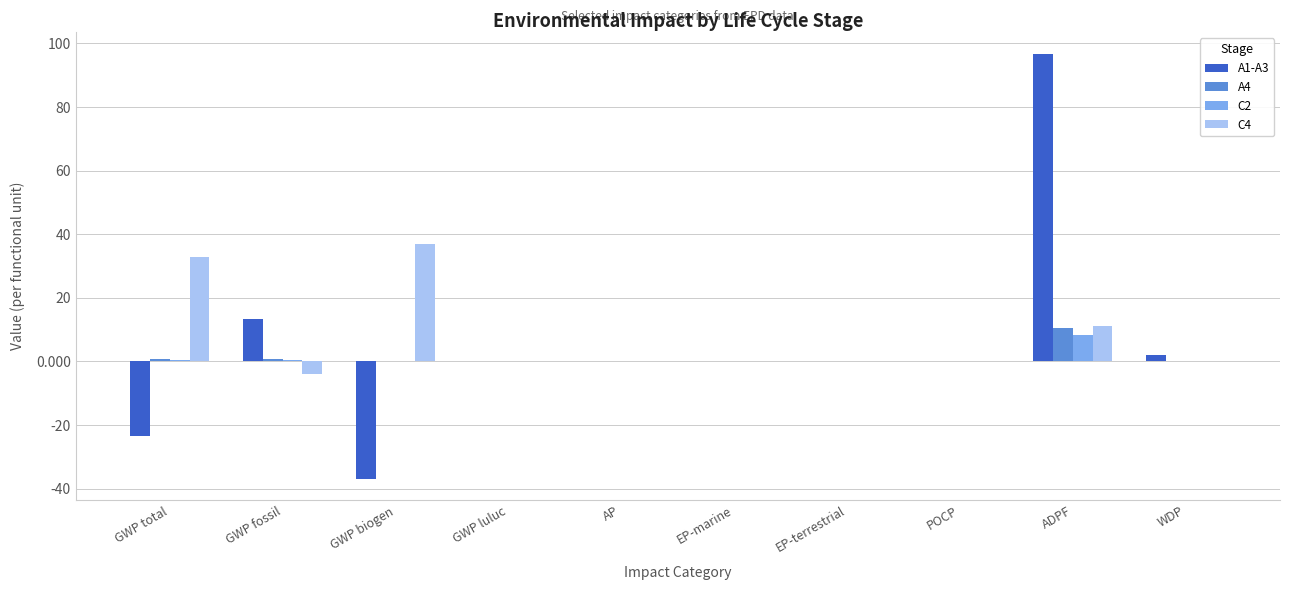

What is the greatest value displayed?

96.8